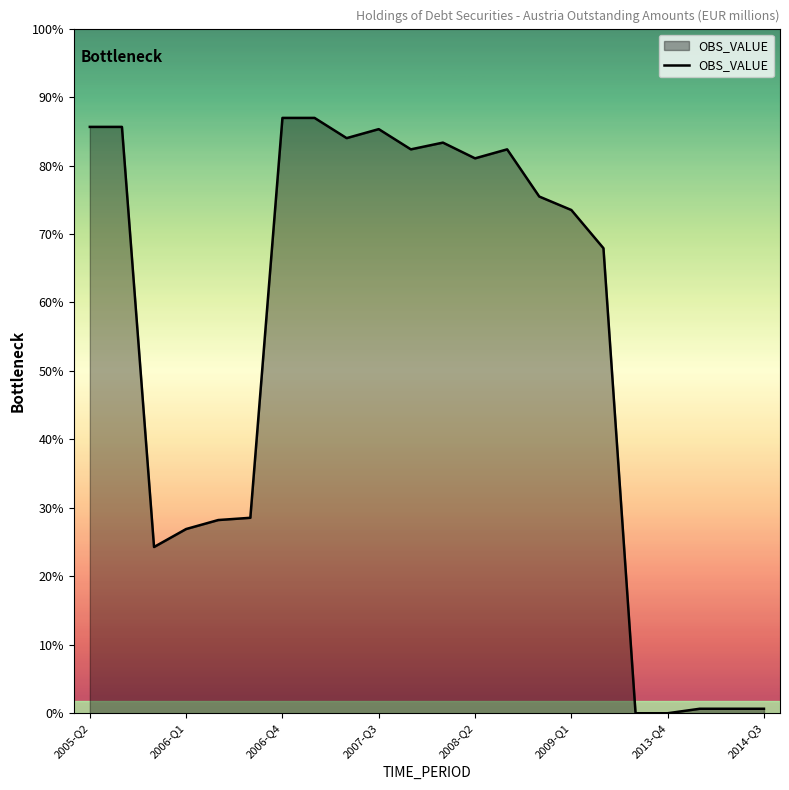

How many points are lower than both their immediate neighbors (excluding endpoints)?

4